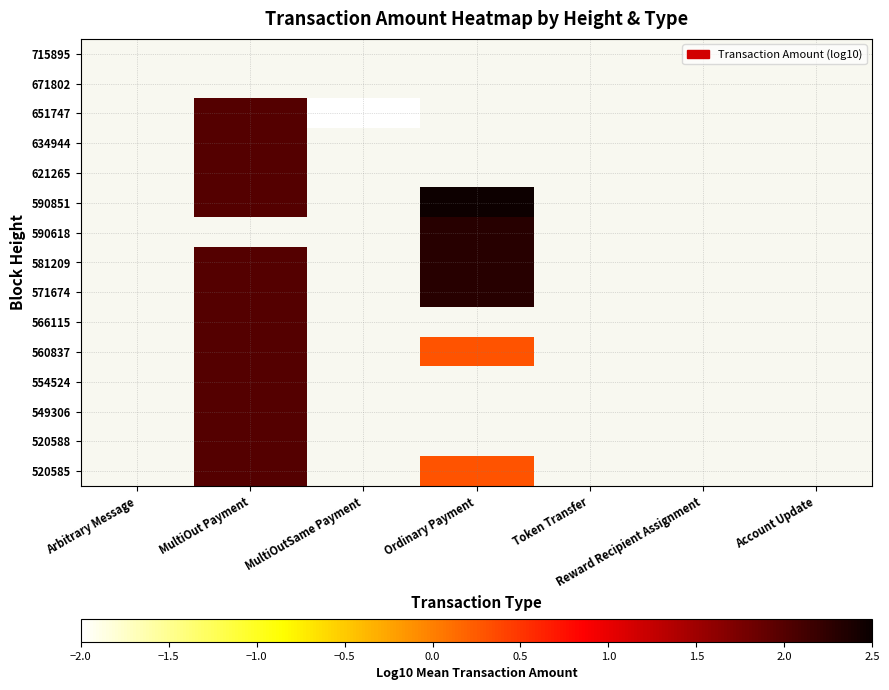

Count the number of data series in this chart.

15